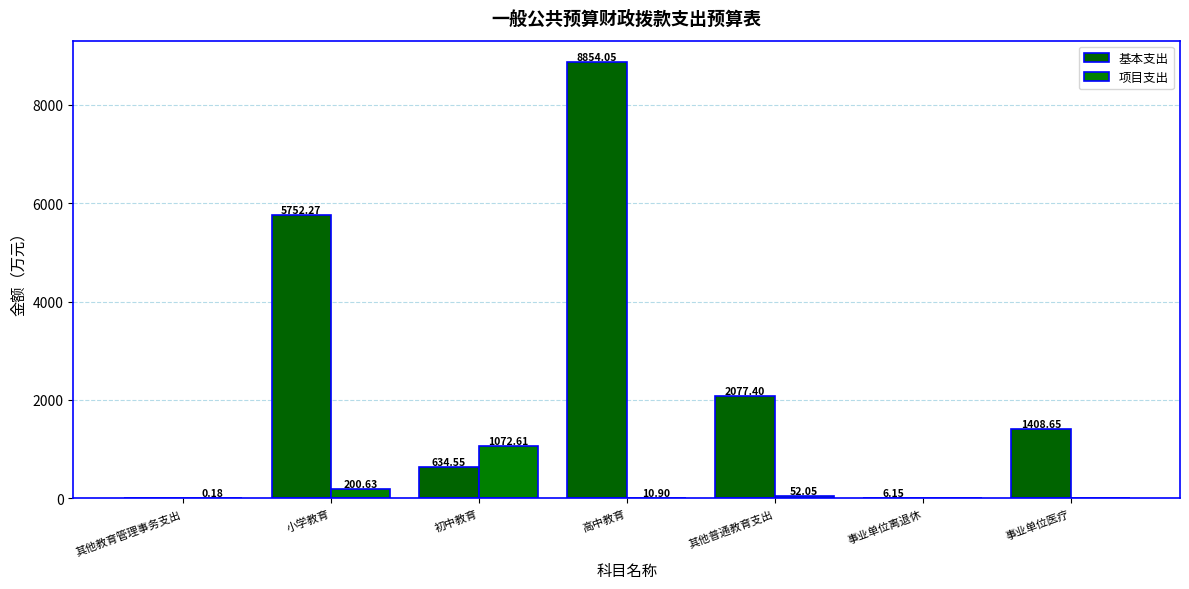

What is the label of the 2nd bar from the right?

事业单位离退休